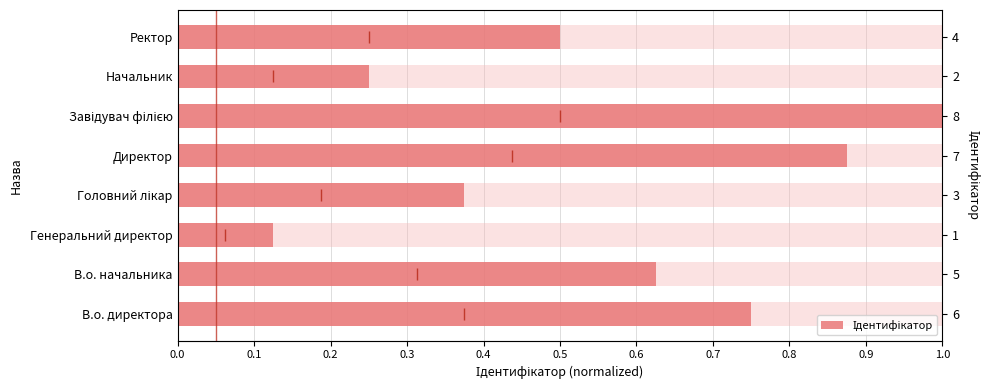

Reading left to right, what are all the values shown in this chart?

0.8	0.6	0.1	0.4	0.9	1.0	0.2	0.5